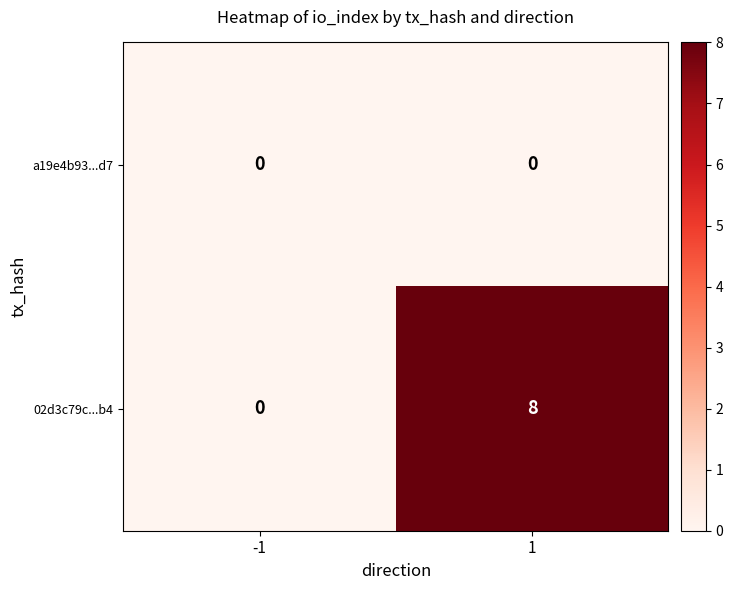

What is the greatest value displayed?

8